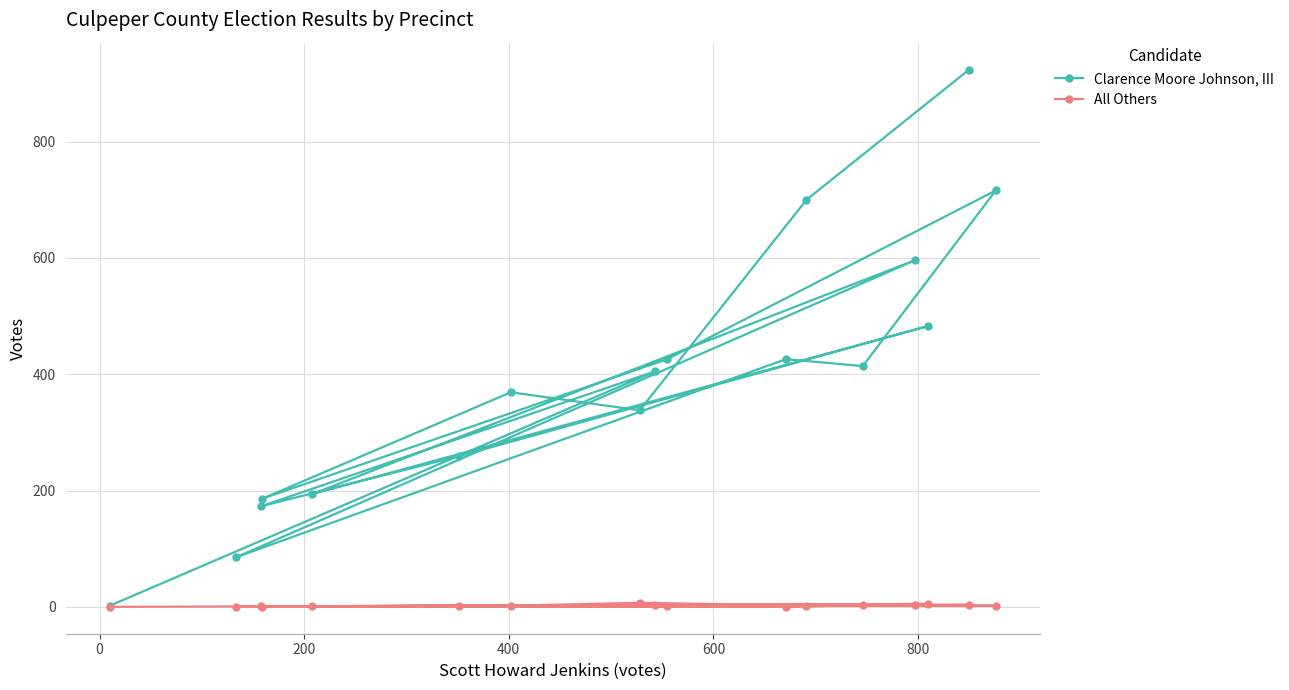

List the series in order of their overall mean, lowest first.

All Others, Clarence Moore Johnson, III